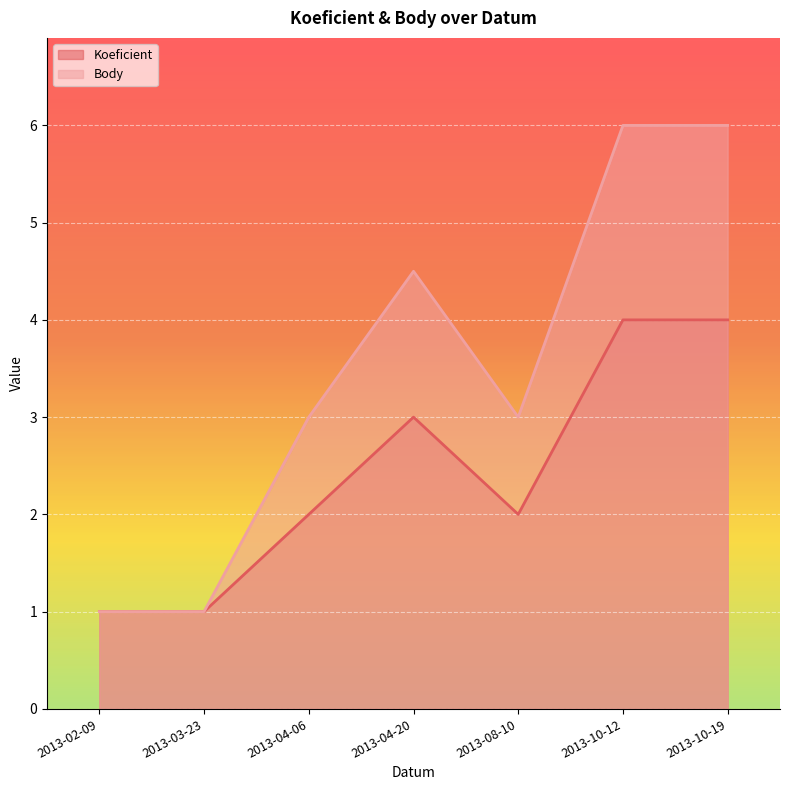

Which series has the largest total across all categories?

Body